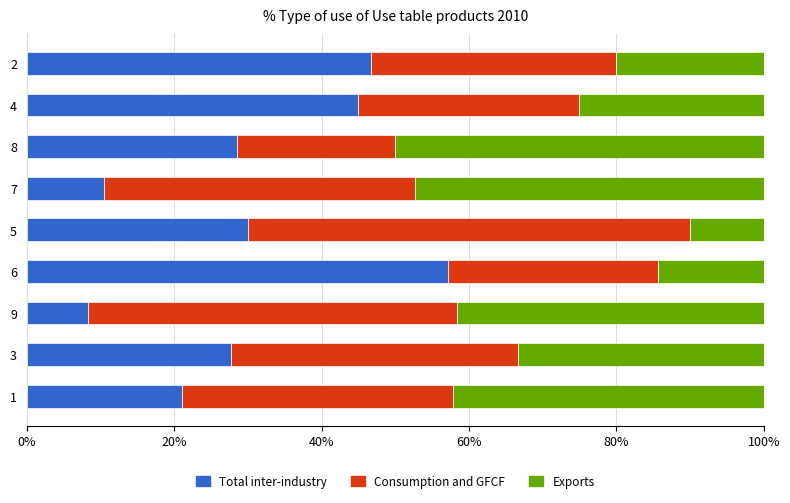

What is the total value across all series at 9?

100.0